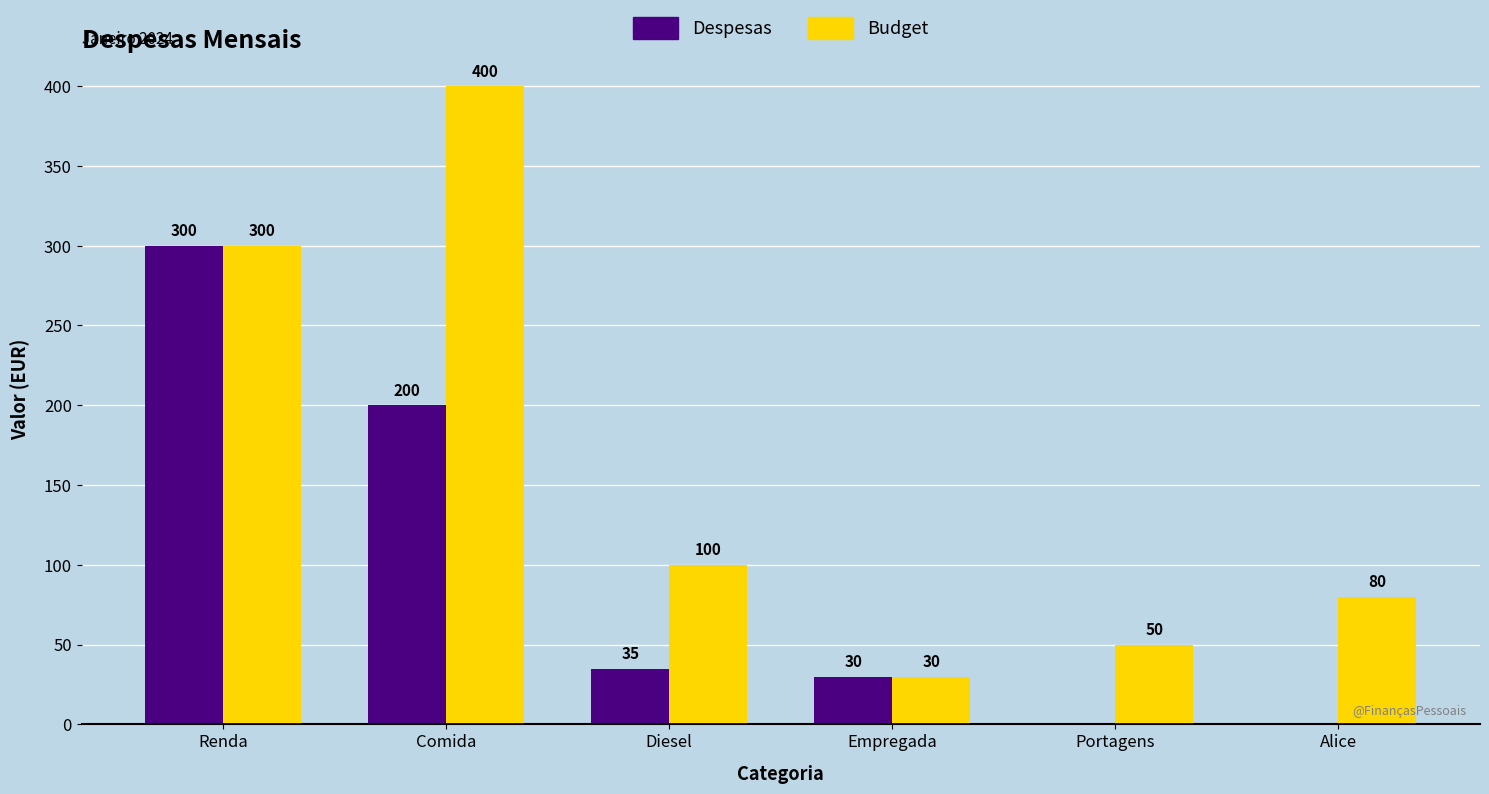

Reading right to left, transcribe all the data shown in this chart.

Despesas: Alice=0	Portagens=0	Empregada=30	Diesel=35	Comida=200	Renda=300
Budget: Alice=80	Portagens=50	Empregada=30	Diesel=100	Comida=400	Renda=300